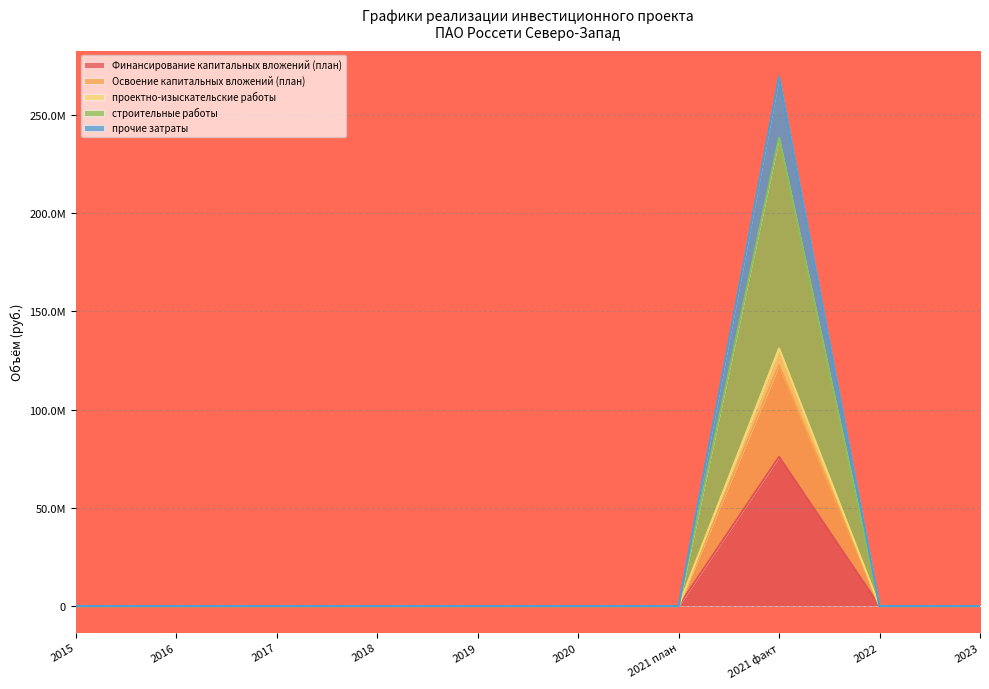

Rank the categories by прочие затраты value from highest to lowest.

2021 факт, 2015, 2016, 2017, 2018, 2019, 2020, 2021 план, 2022, 2023